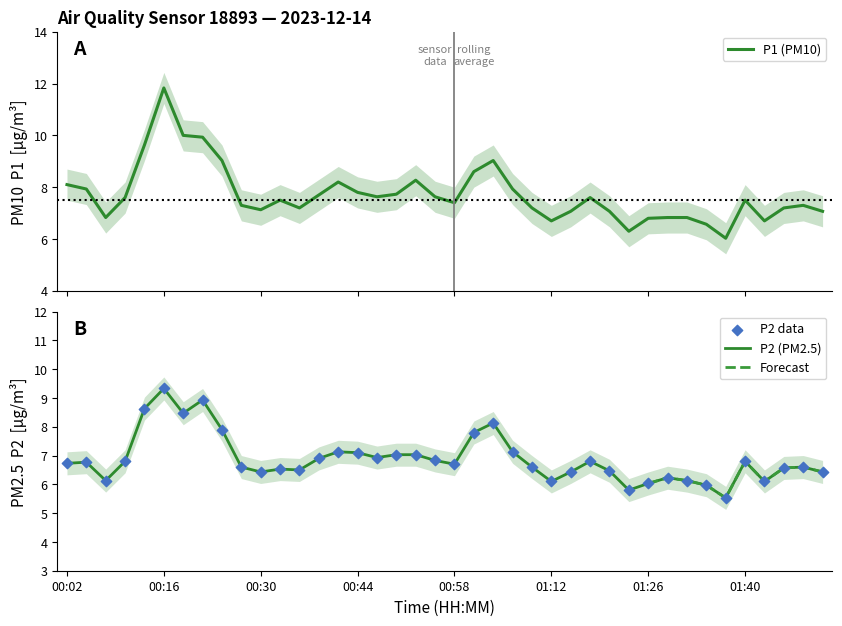

Which series reaches the maximum Y coordinate?

P1